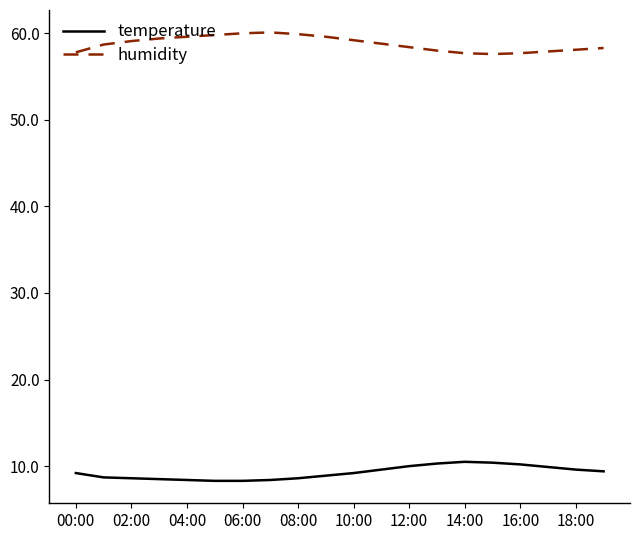

Rank the series by their maximum value, from lowest to highest.

temperature, humidity